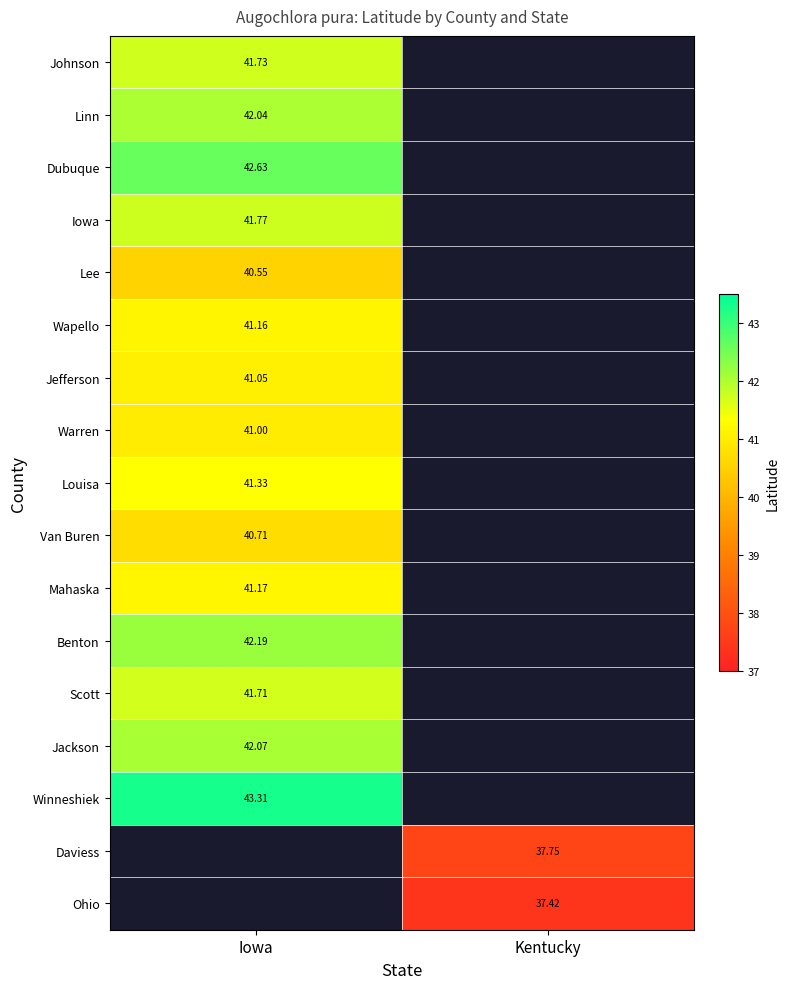

Is the value of Louisa at Iowa greater than the value of Warren at Iowa?

Yes